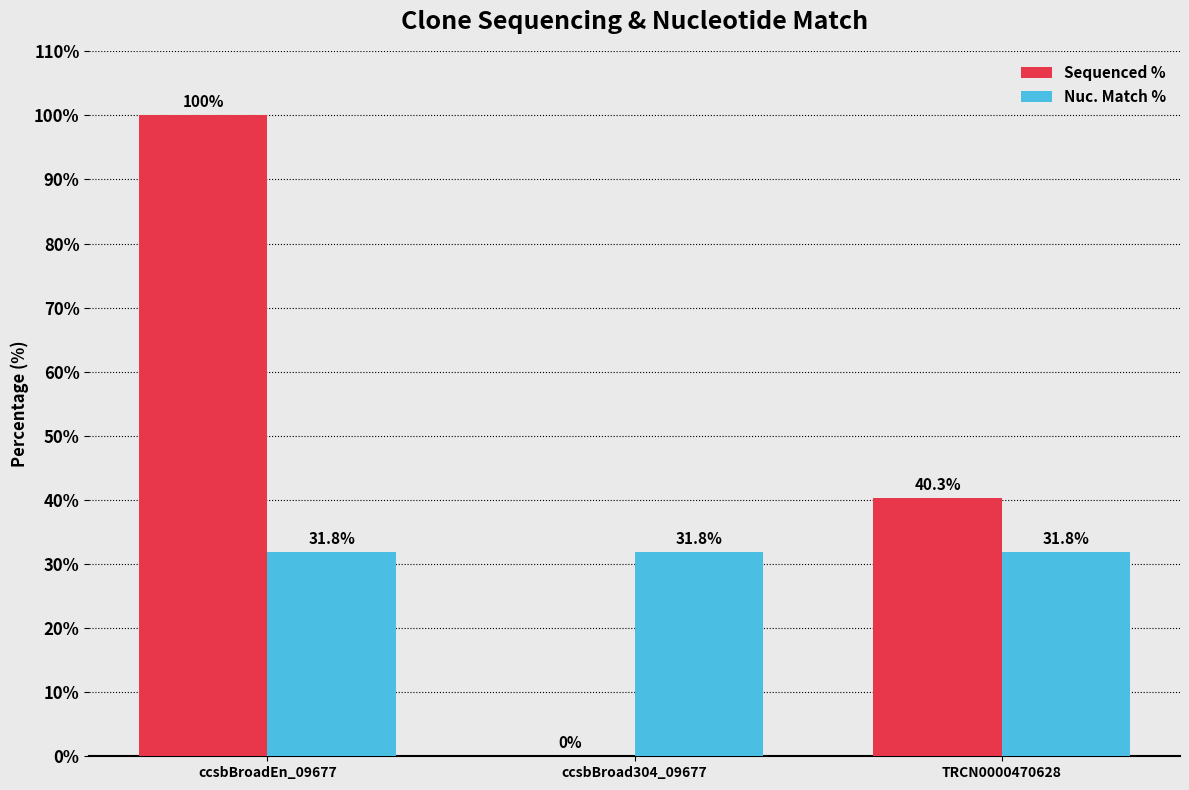

How many values in the Sequenced % series exceed 40?

2